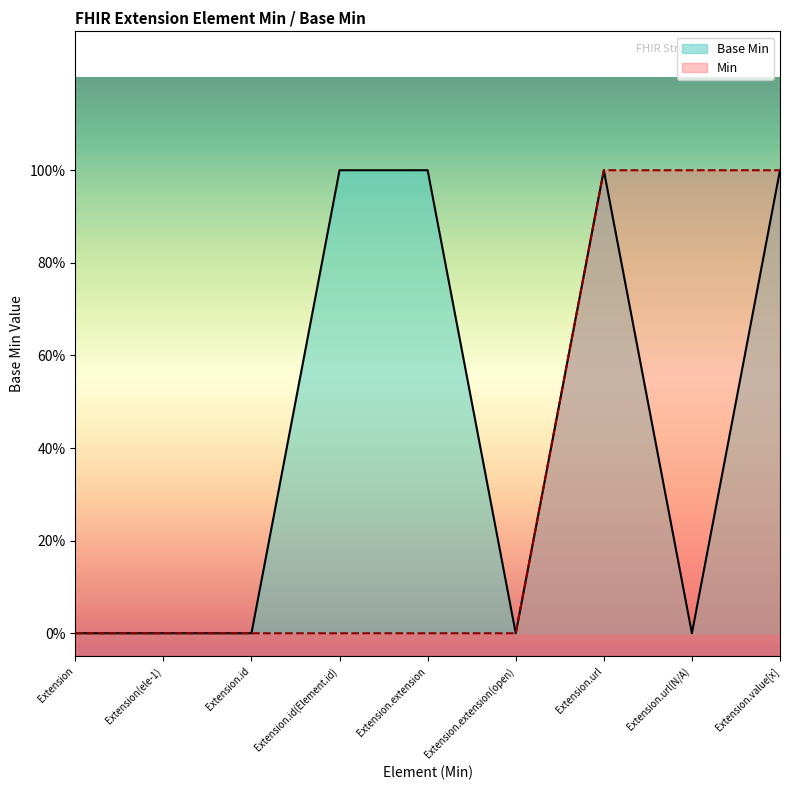

What is the maximum value shown in the chart?

1